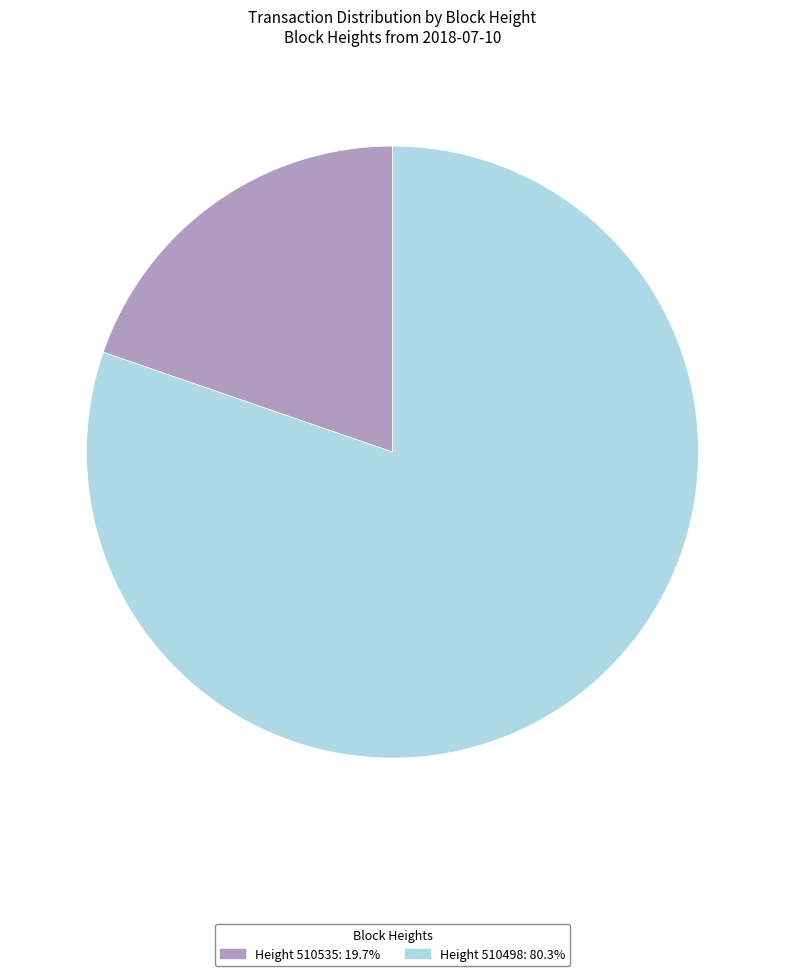

Is there any slice that represents more than half of the pie?

Yes